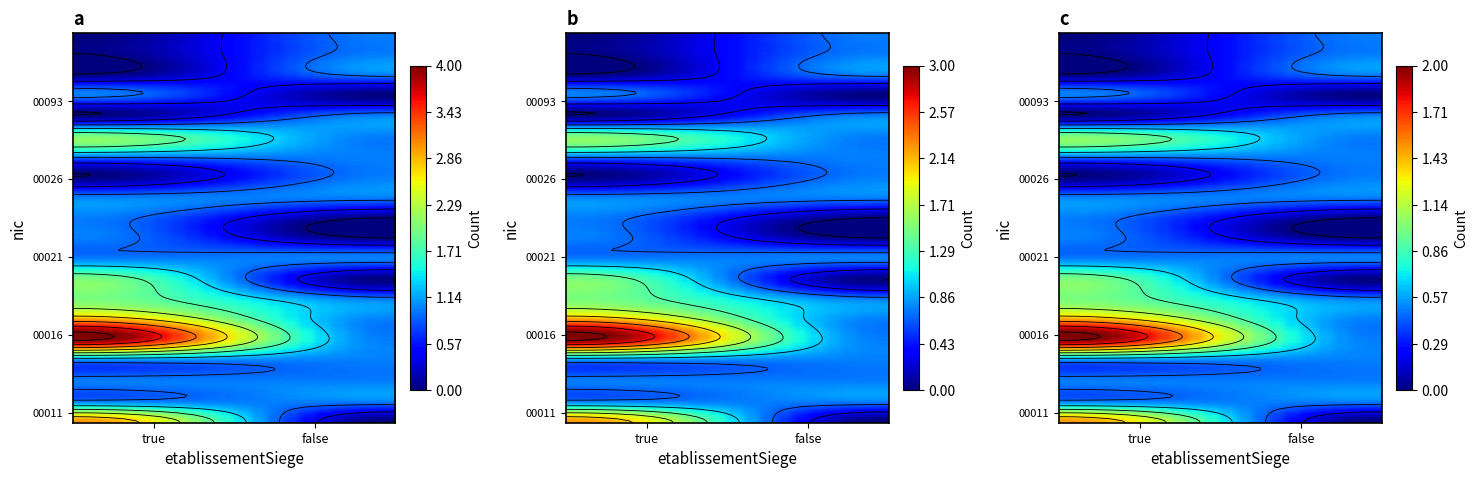

Reading left to right, transcribe all the data shown in this chart.

00011: true=3	false=0
00012: true=1	false=1
00013: true=1	false=1
00014: true=1	false=1
00016: true=4	false=1
00017: true=3	false=1
00018: true=2	false=1
00019: true=2	false=0
00021: true=1	false=1
00022: true=1	false=0
00024: true=1	false=0
00025: true=1	false=1
00026: true=0	false=1
00027: true=1	false=1
00028: true=2	false=1
00051: true=0	false=1
00093: true=1	false=0
00120: true=0	false=1
00229: true=0	false=1
02519: true=0	false=1